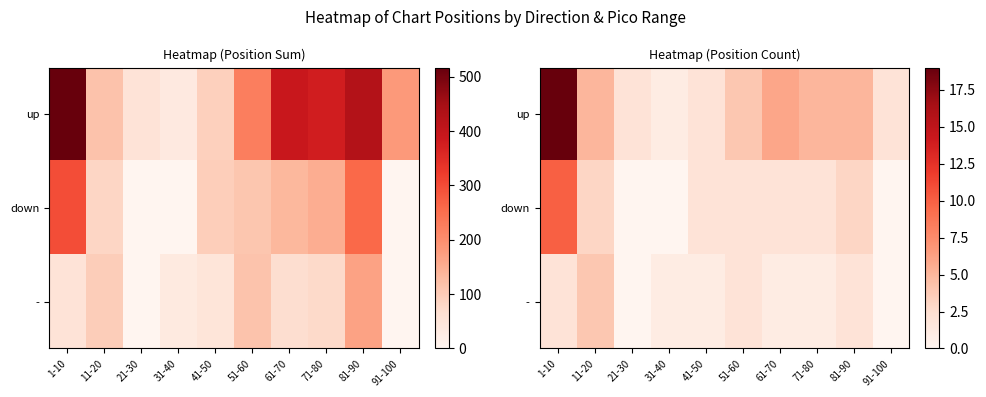

Is it true that up equals 3 at 91-100?

False